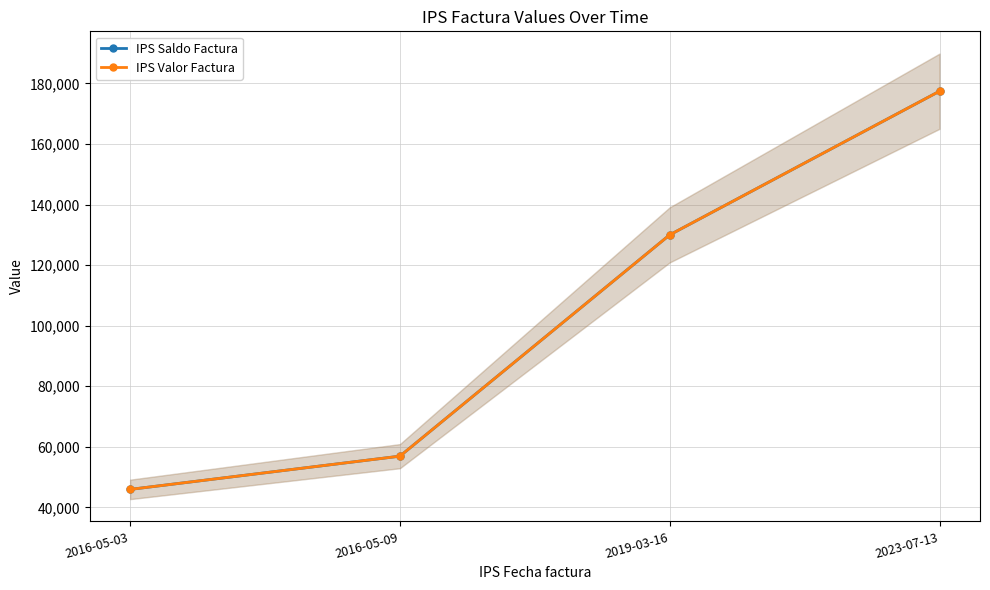

Is this an area chart (filled region under the line)?

No